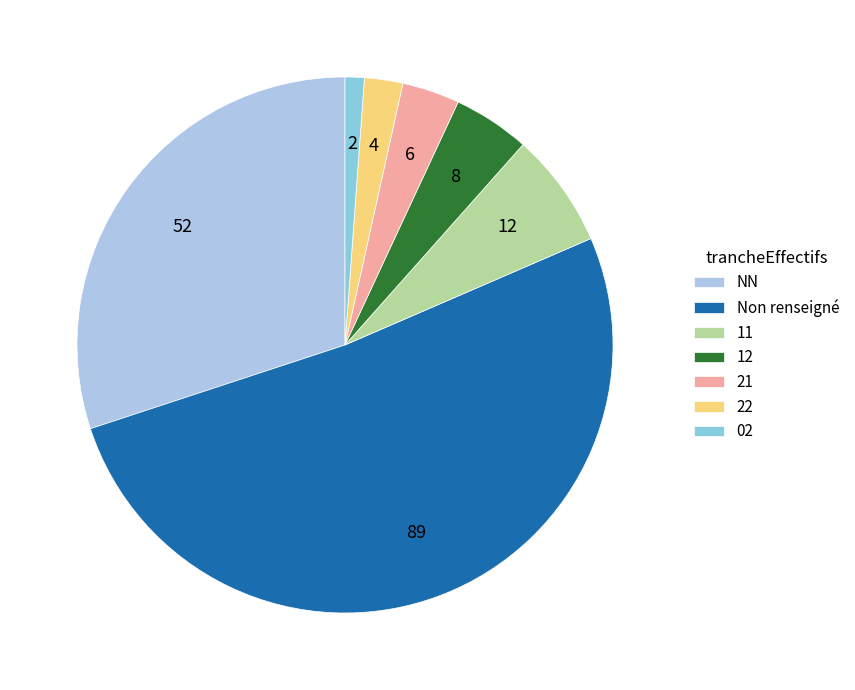

How many segments does this pie chart have?

7